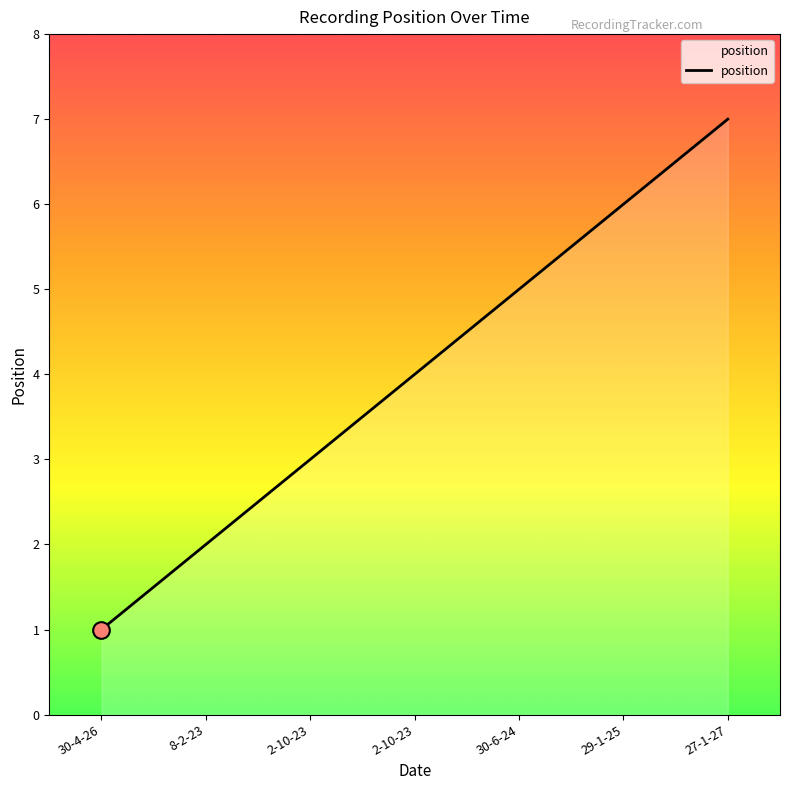

How many lines are shown in the chart?

1